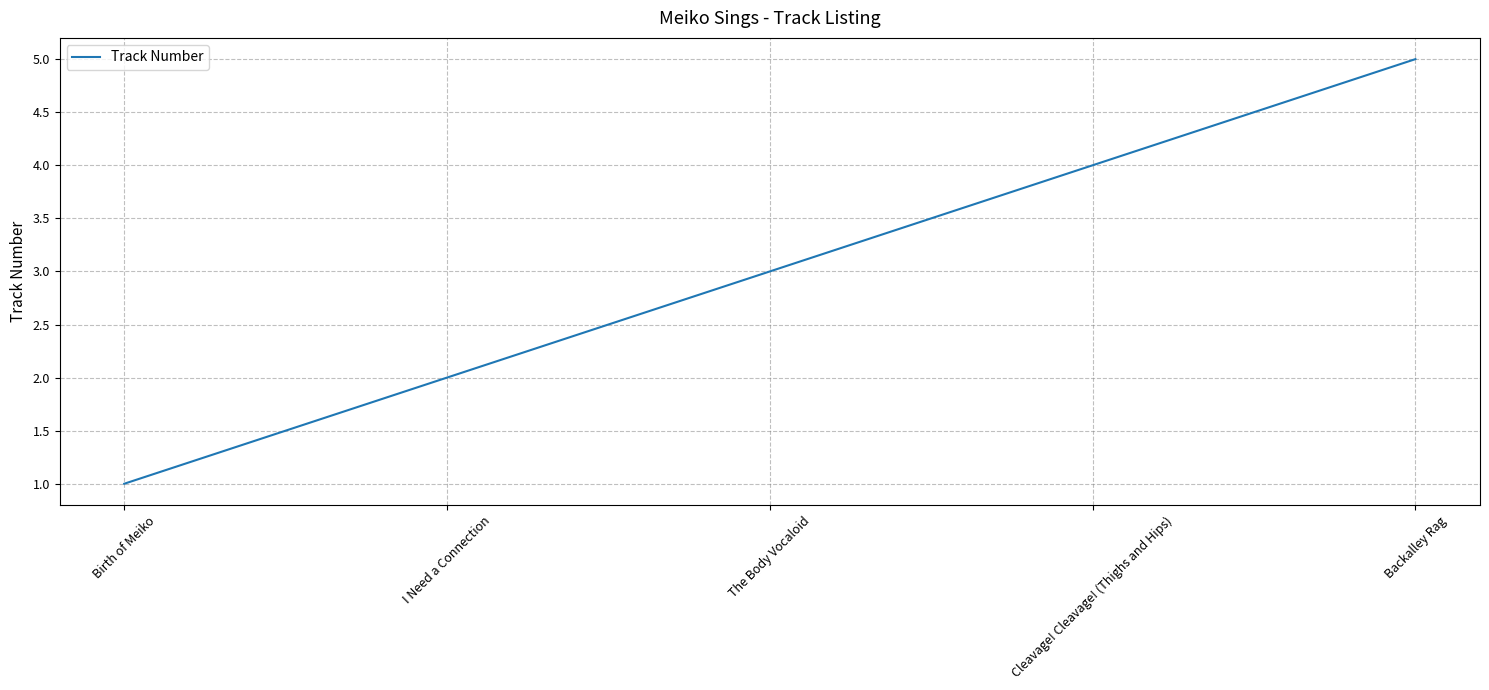

Which label corresponds to the smallest value in the chart?

Birth of Meiko